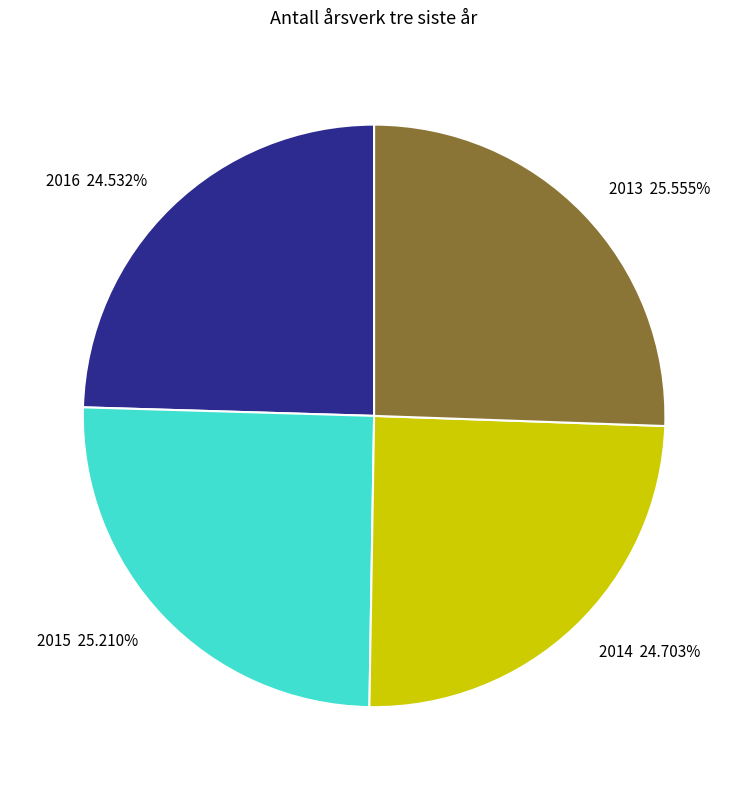

Is it true that 2014 is 25% of the pie?

True